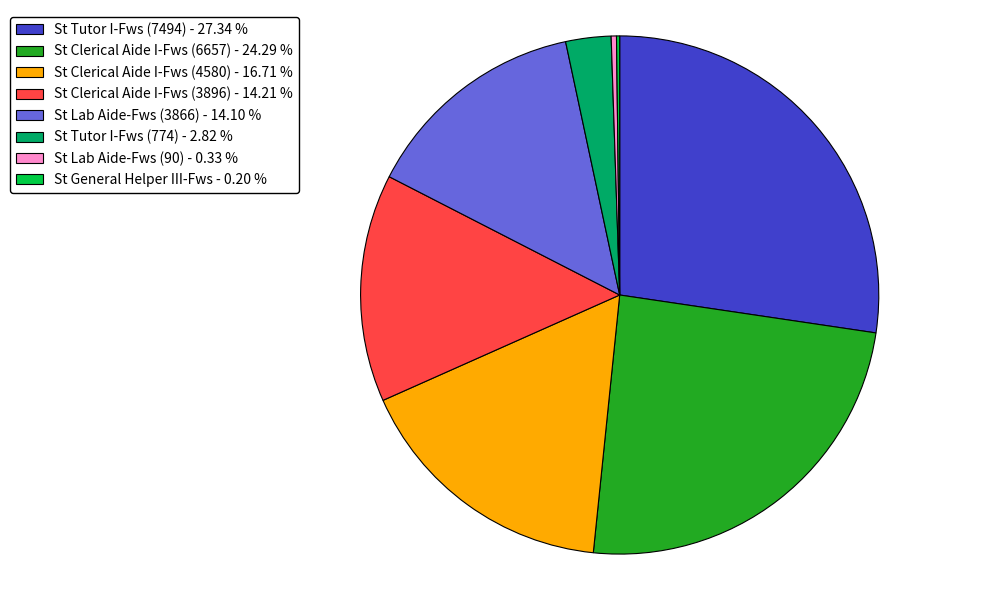

Is there a majority slice in this chart?

No